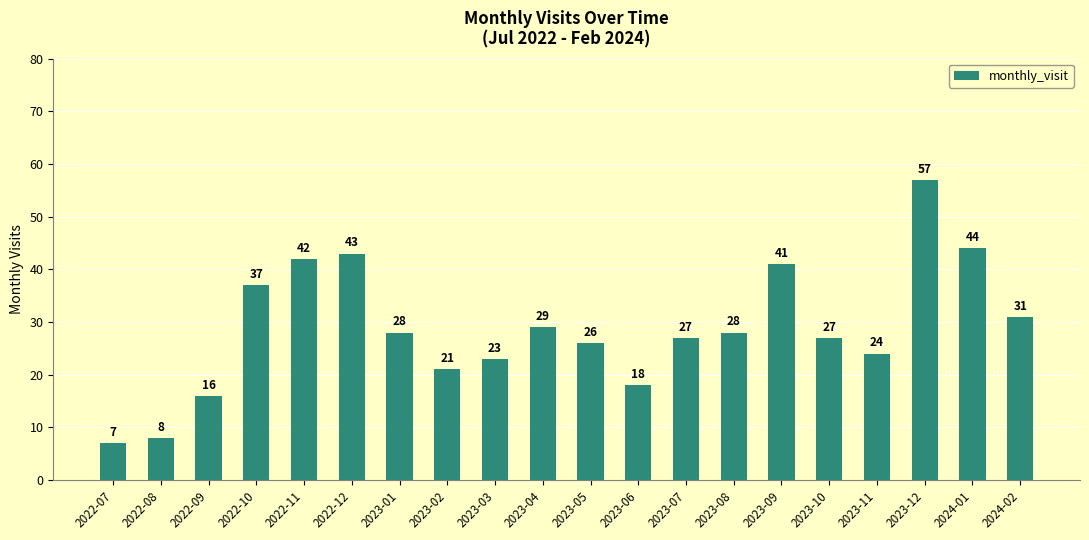

What is the minimum value shown in the chart?

7